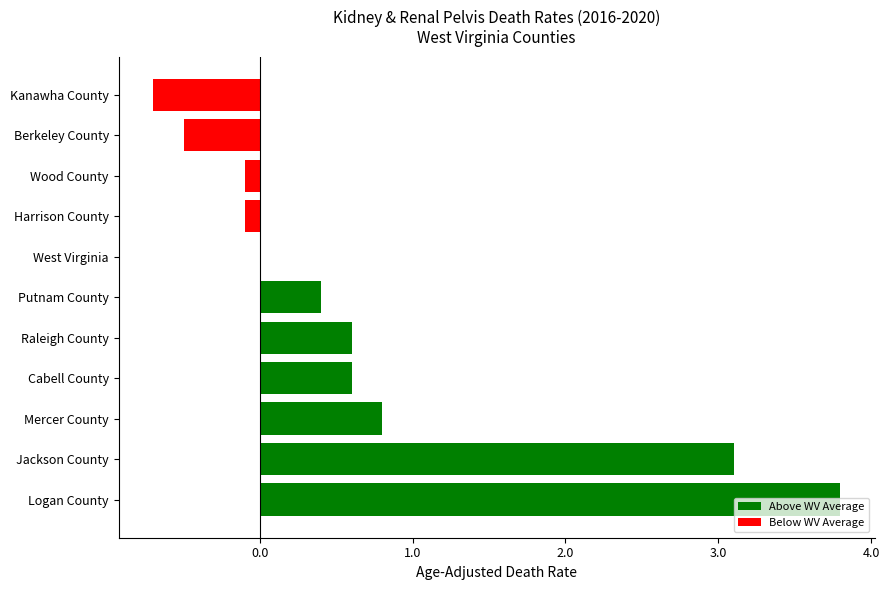

True or false: the data shows 3.1 at Jackson County.

True